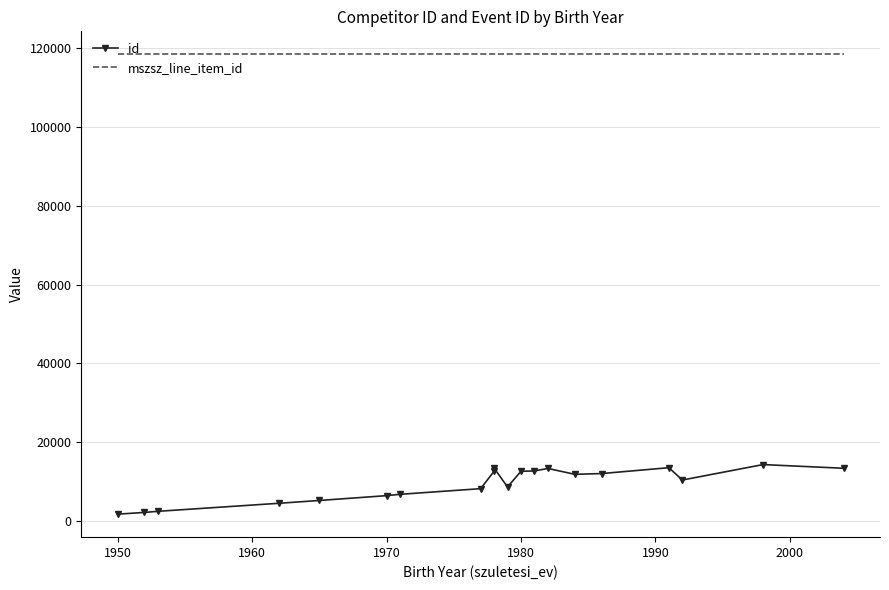

What is the spread (max minus min) of values at 1950?

116198